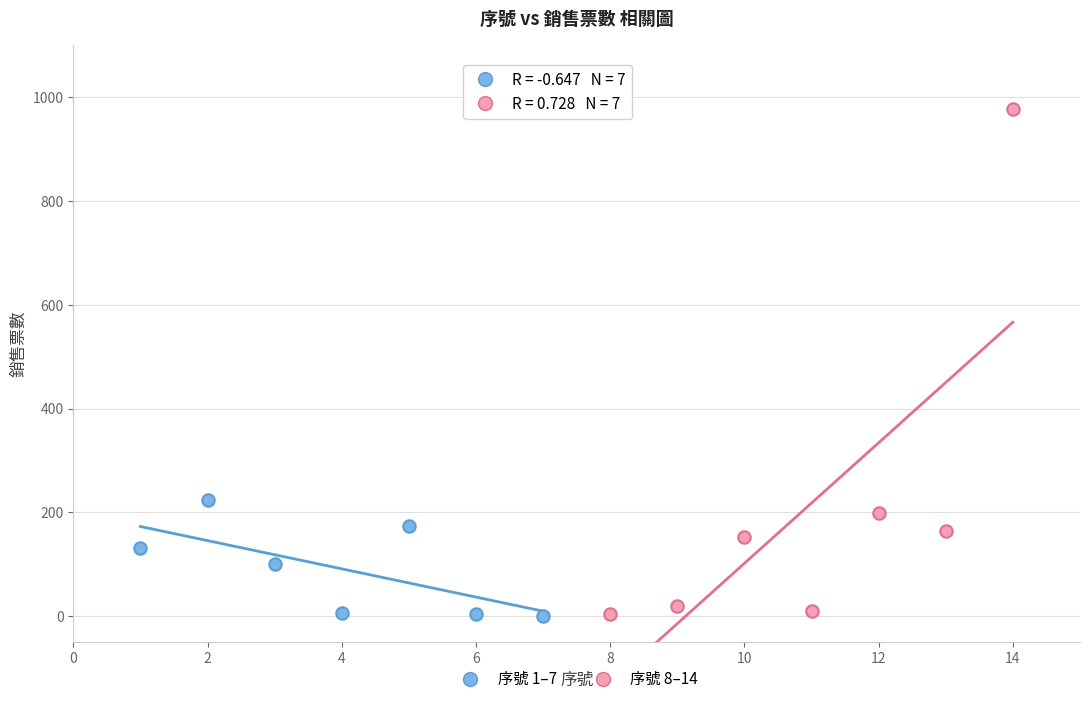

Which series reaches the maximum Y coordinate?

序號 8–14